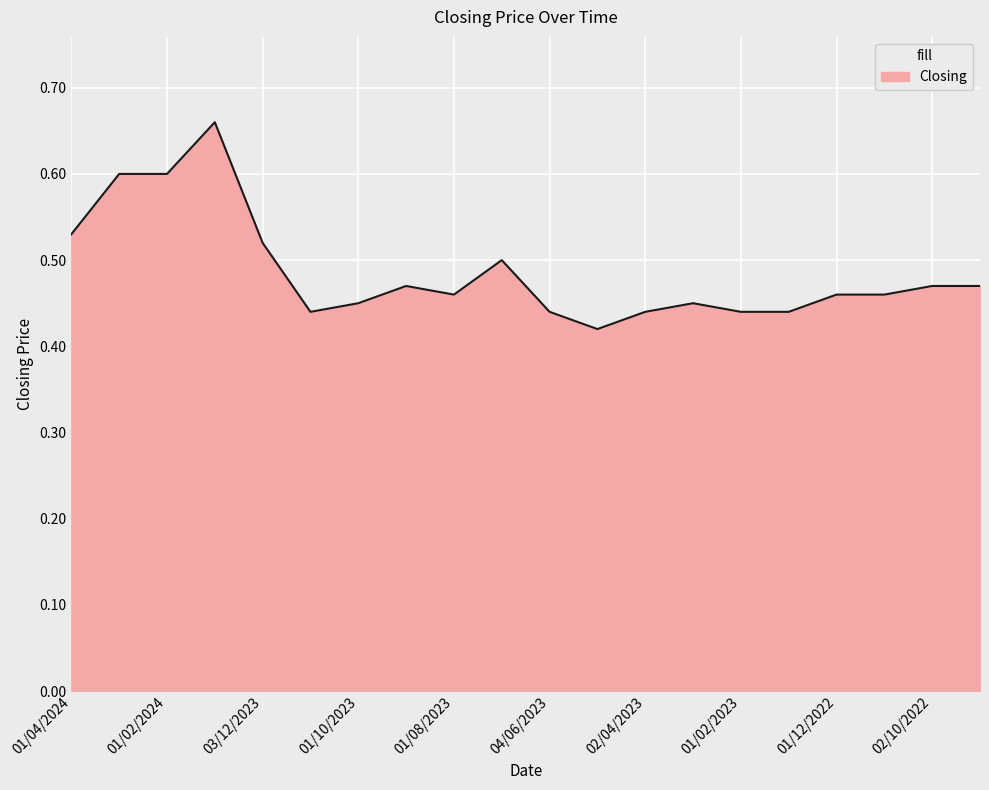

What is the difference between the second highest and second lowest values?

0.2